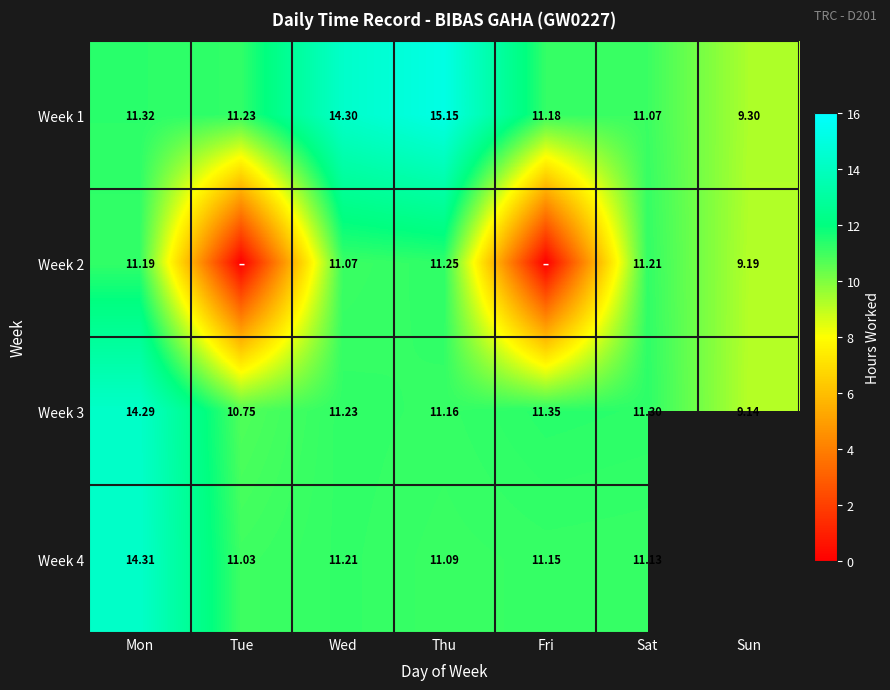

Is the value of Week 4 at Mon greater than the value of Week 3 at Mon?

Yes